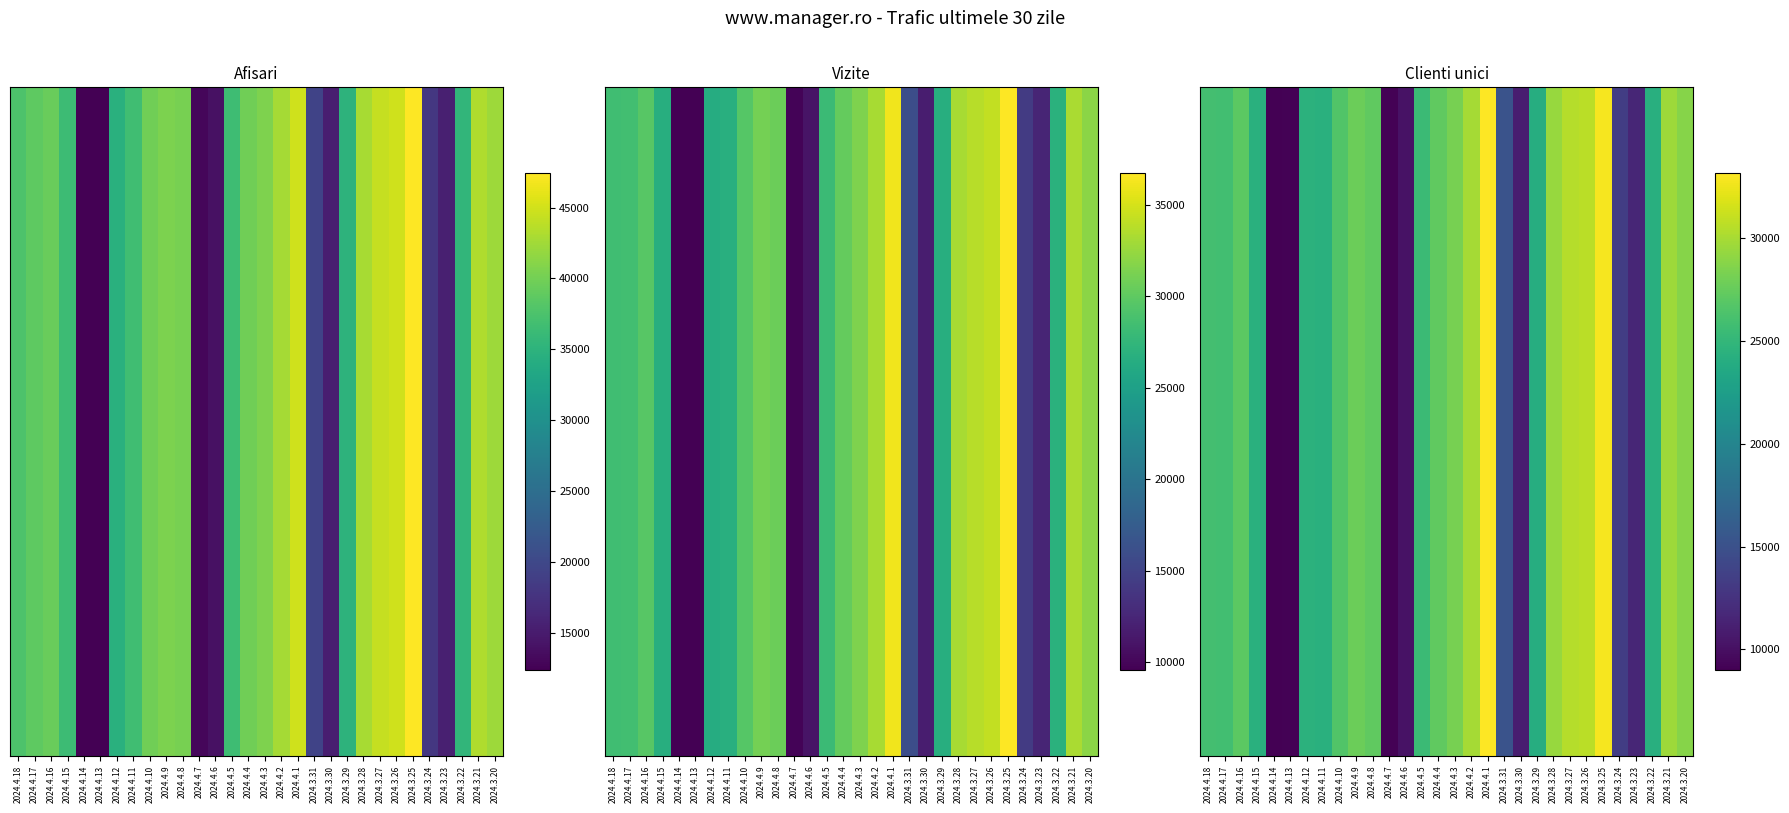

What is the sum of all values?

696205